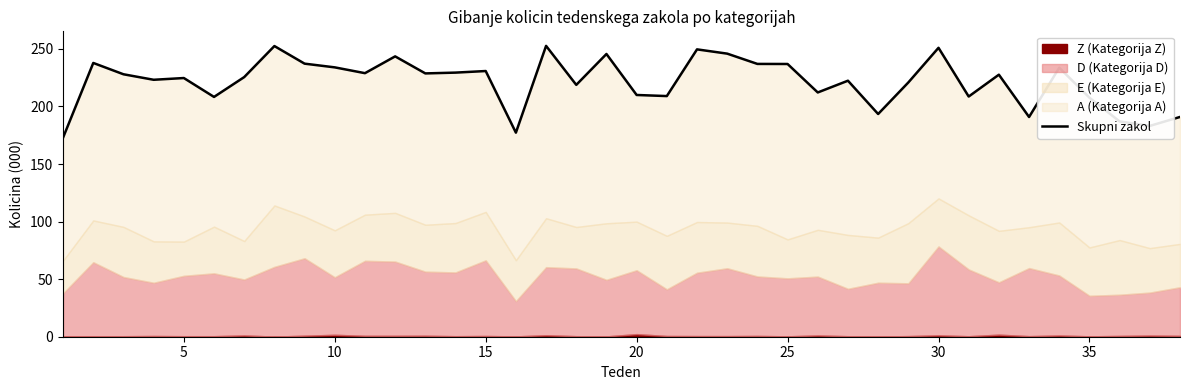

Read the value at 20.

209.0